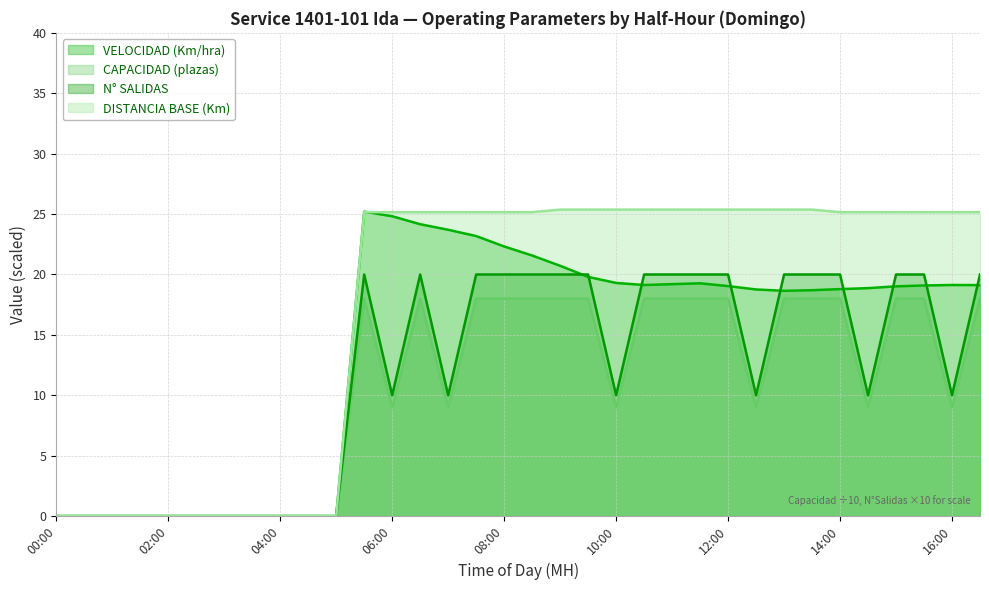

Which label corresponds to the largest value in the chart?

09:00